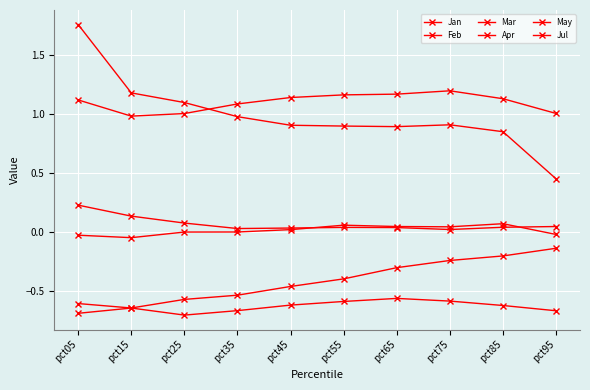

Count the number of data series in this chart.

6